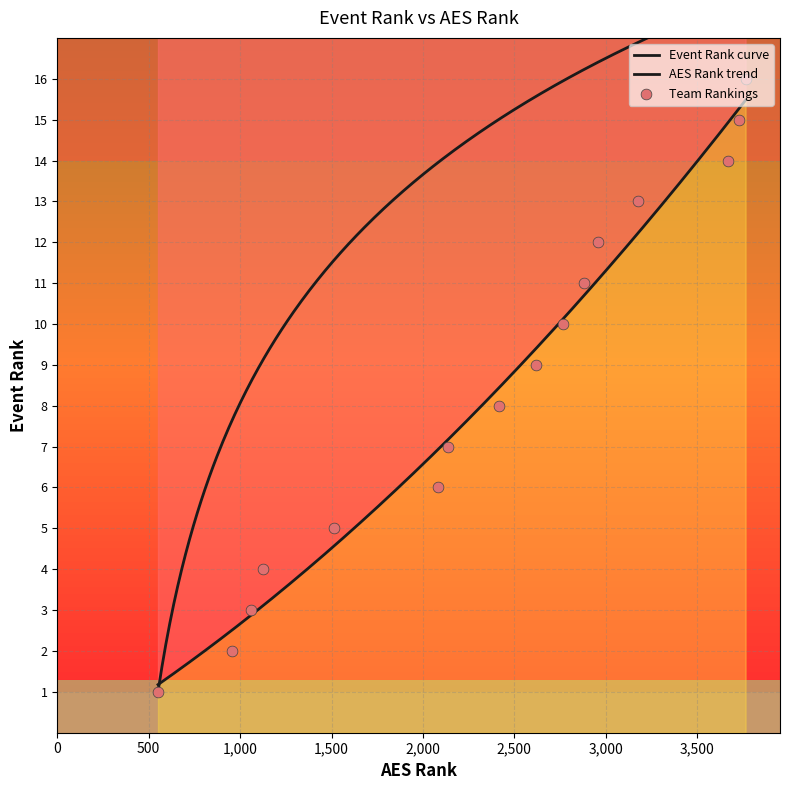

Which has a higher value, 2764 or 2882?

2882